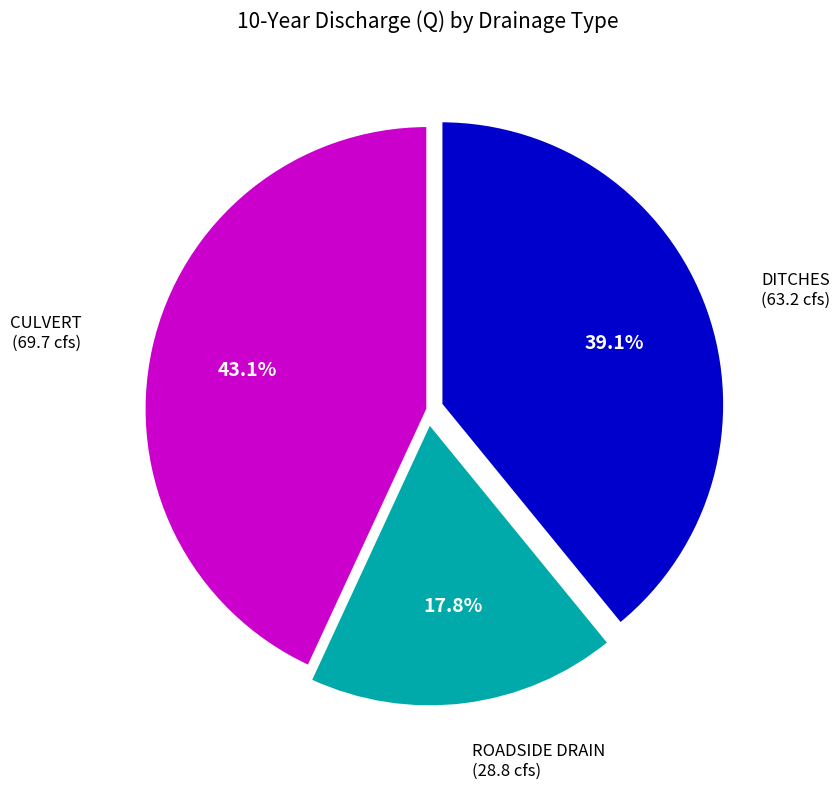

How many segments does this pie chart have?

3